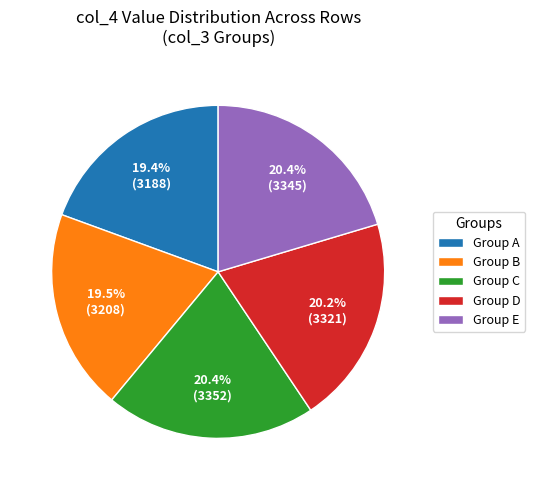

Approximately how many times larger is the value at Group A compared to Group C?

1.0